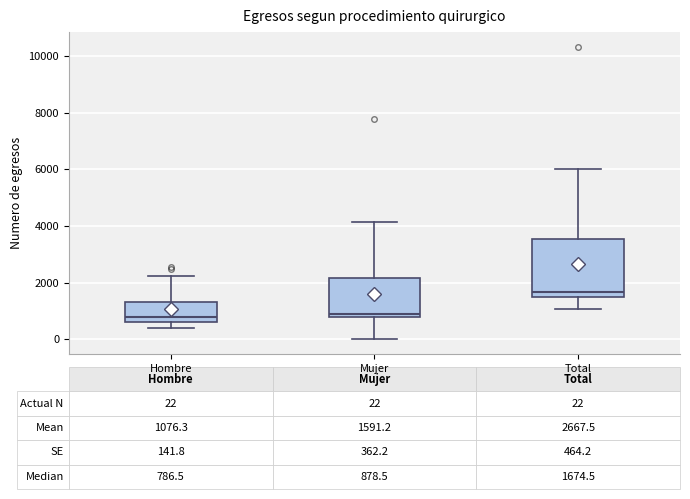

Comparing the boxes themselves (not the whiskers), which one is the tallest?

Total